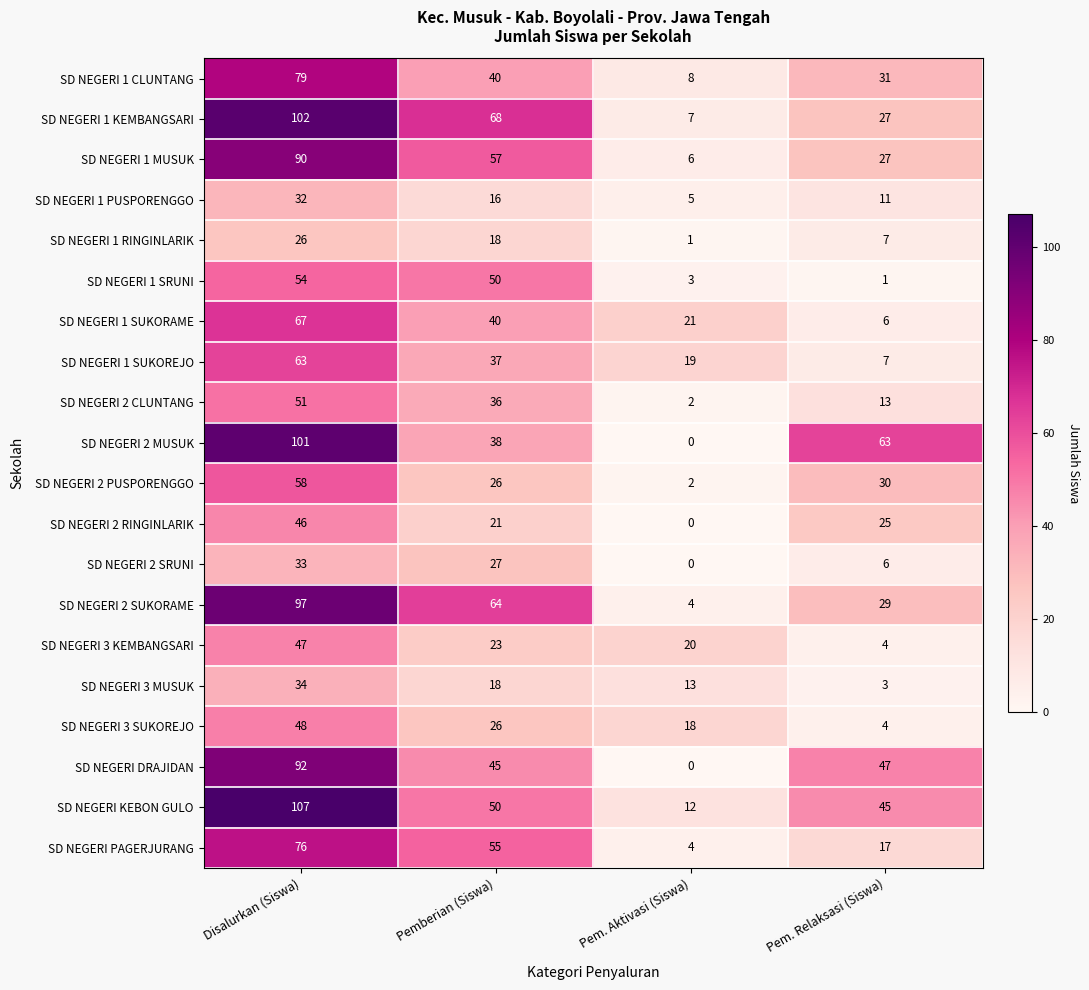

Which series changed the most between Disalurkan (Siswa) and Pem. Aktivasi (Siswa)?

SD NEGERI 2 MUSUK